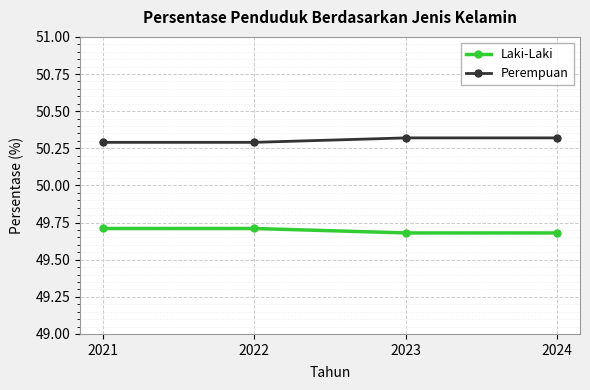

True or false: Laki-Laki and Perempuan intersect in this chart.

False